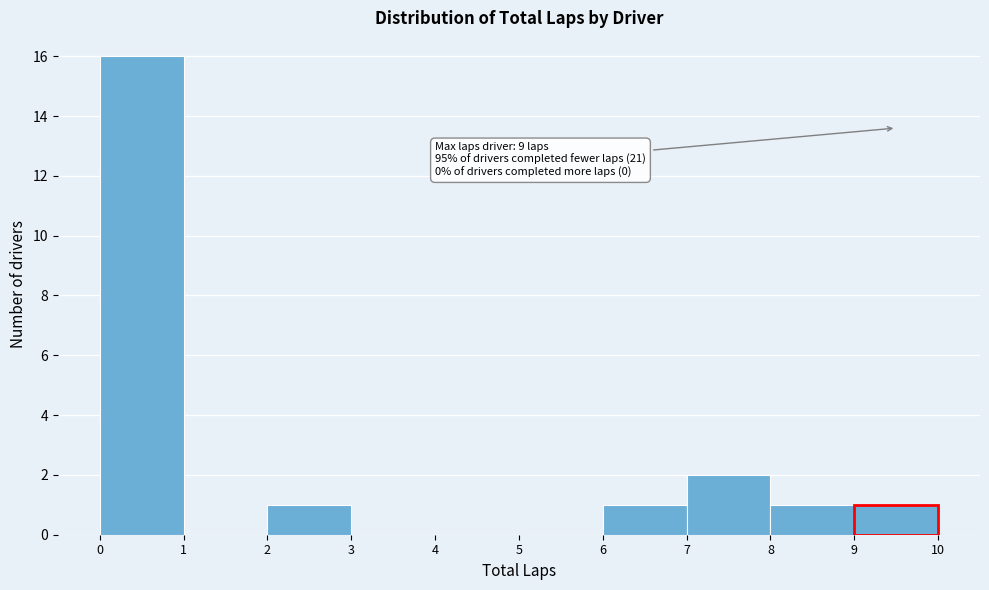

Which range on the x-axis has the tallest bar?

0 to 1